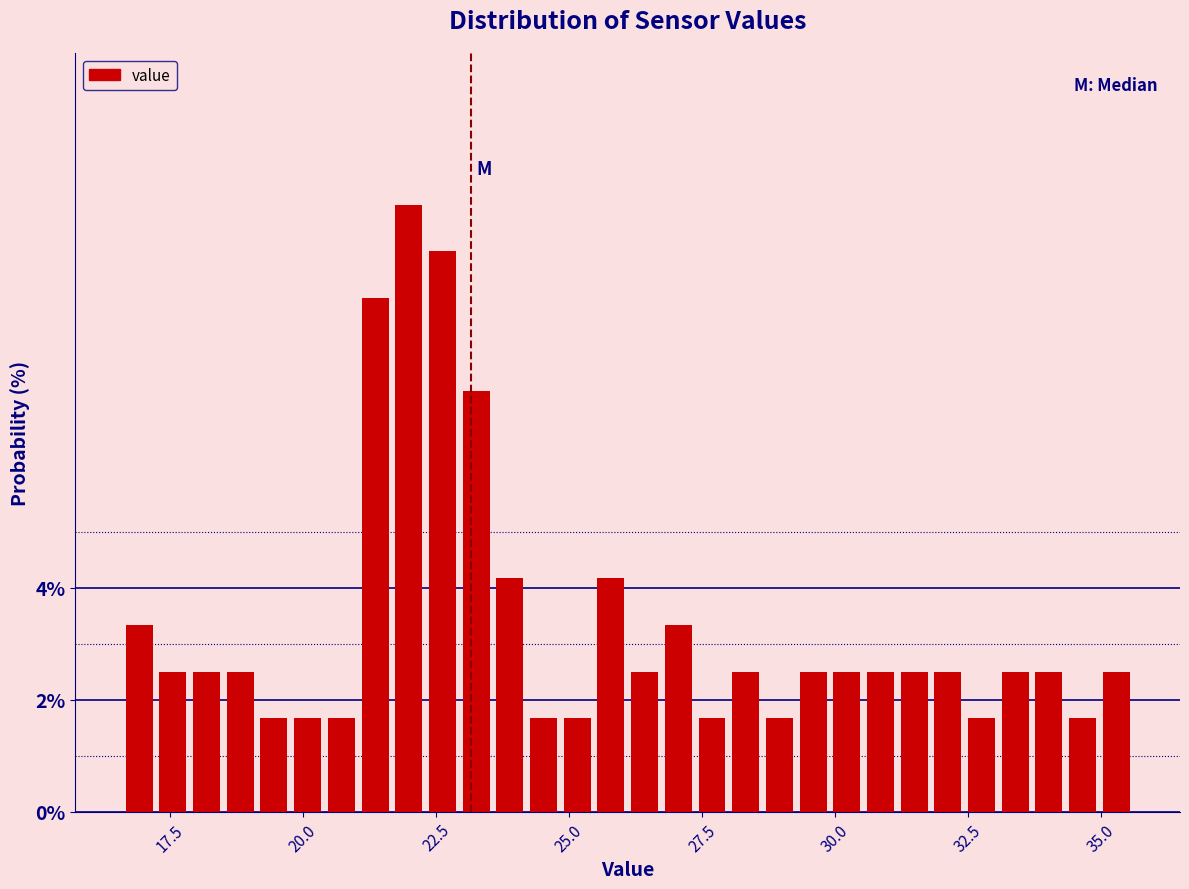

Around what value on the x-axis is the tallest bar? Give the approximate position of its centre, as read against the axis.

22.0